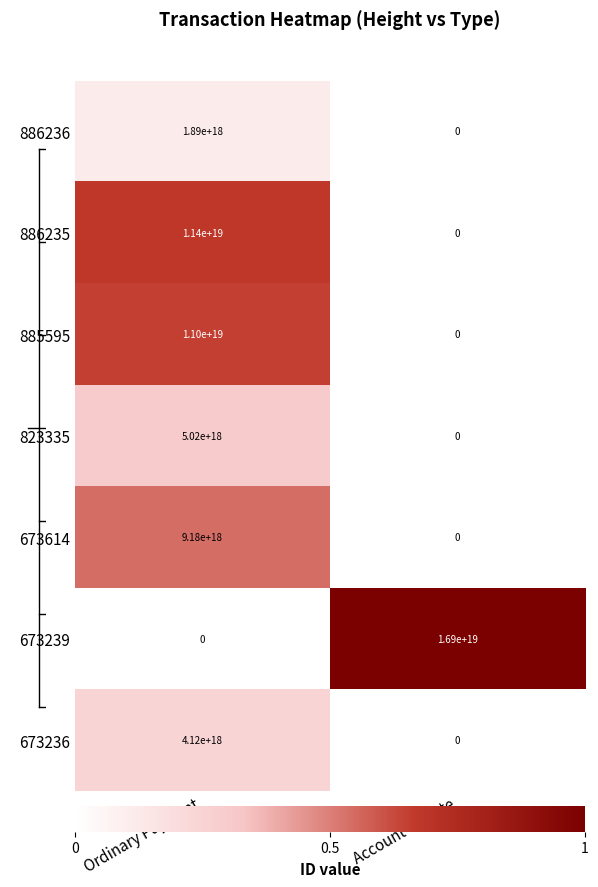

At Ordinary Payment, list the series in order from largest to smallest.

886235, 885595, 673614, 823335, 673236, 886236, 673239